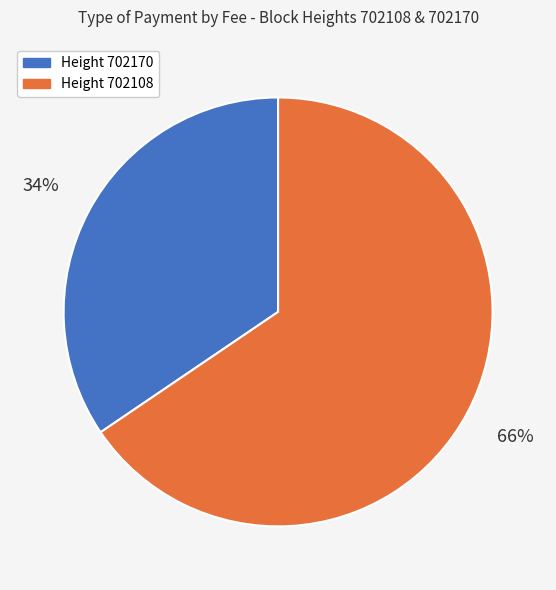

To the nearest percent, what is the average slice percentage?

50%